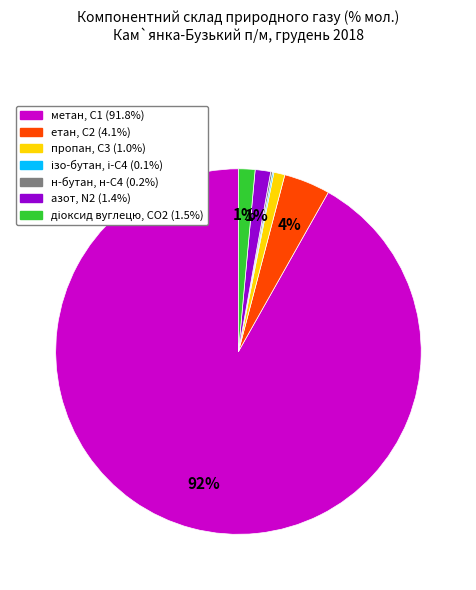

To the nearest percent, what is the average slice percentage?

14%